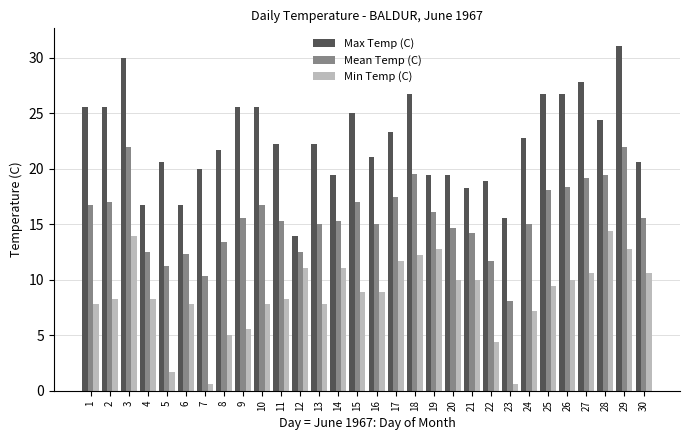

What are all the series names shown in the legend?

Max Temp (C), Mean Temp (C), Min Temp (C)